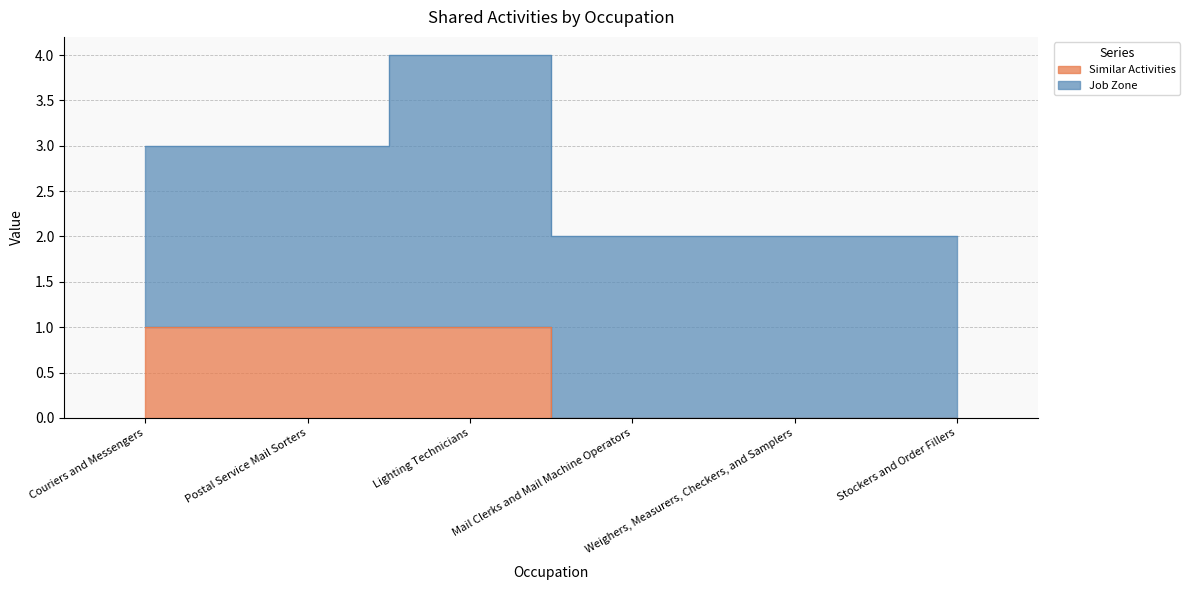

Which category has the lowest value across all series?

Mail Clerks and Mail Machine Operators